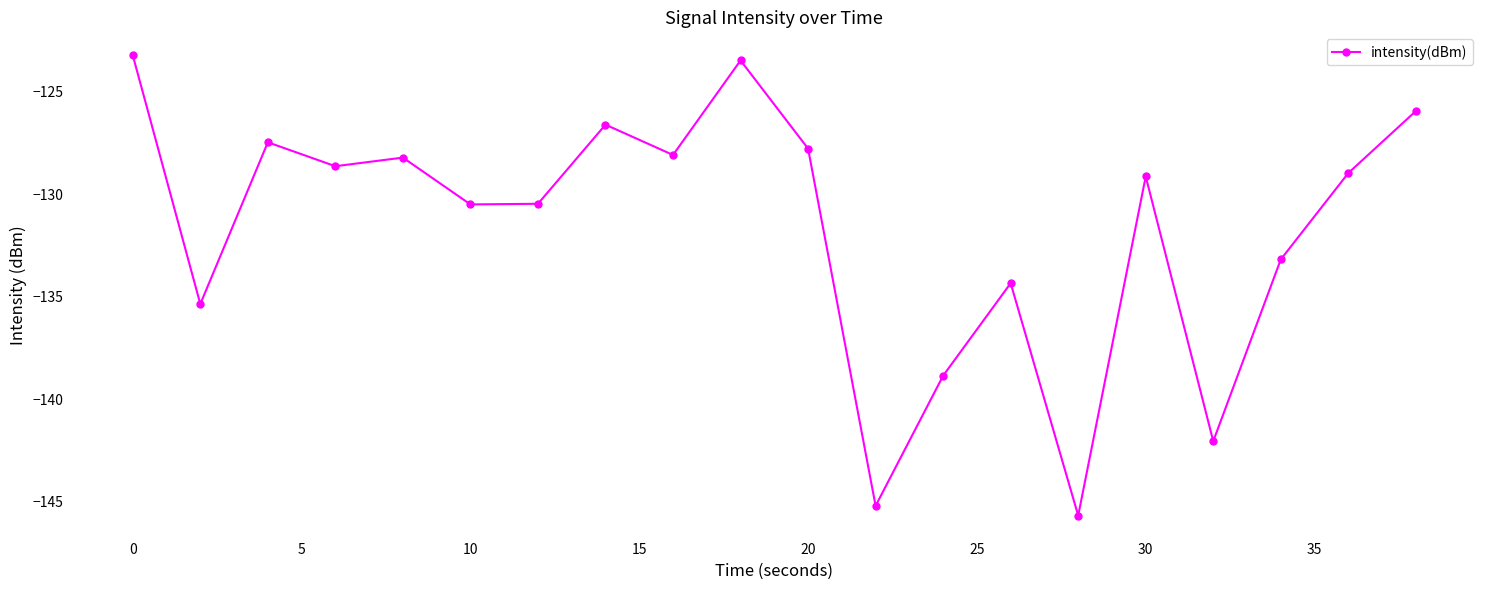

What is the value of the 17th point from the left?

-142.1